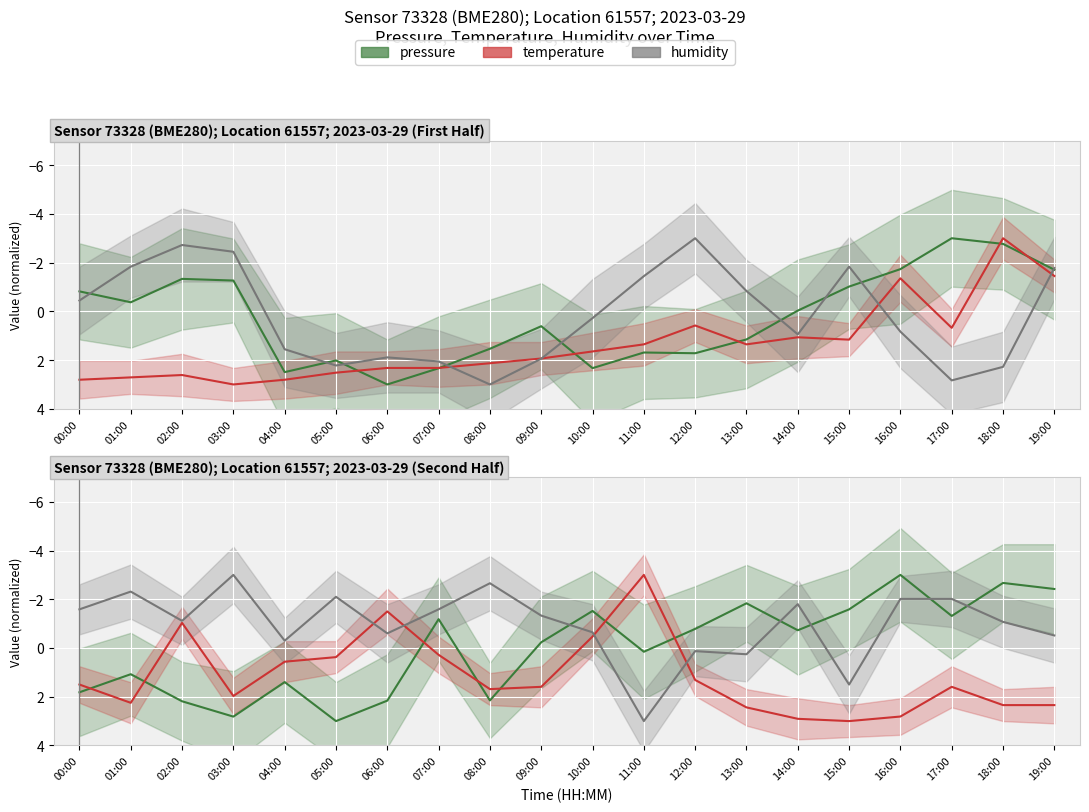

What position from the right is 07:00?

13